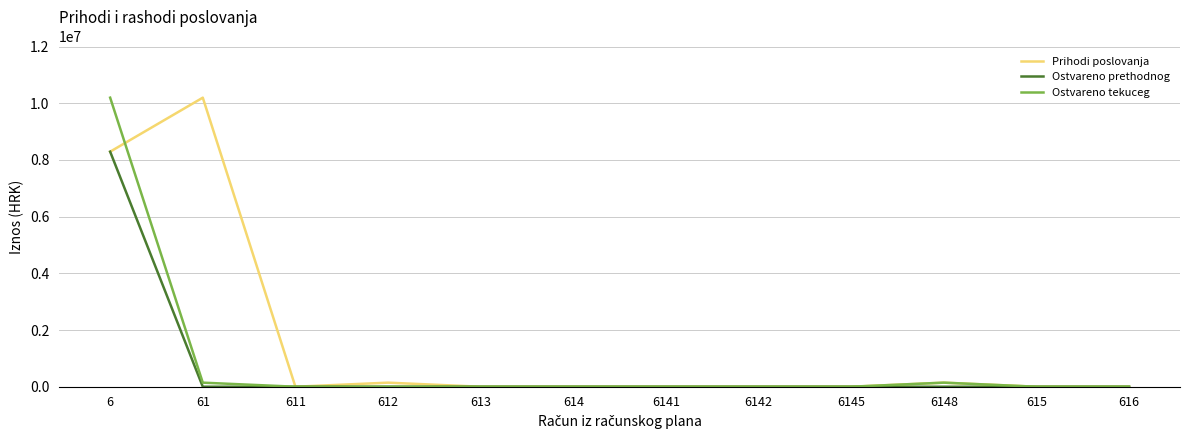

True or false: Ostvareno tekuceg has a value of -4652544.4 at 613.

False